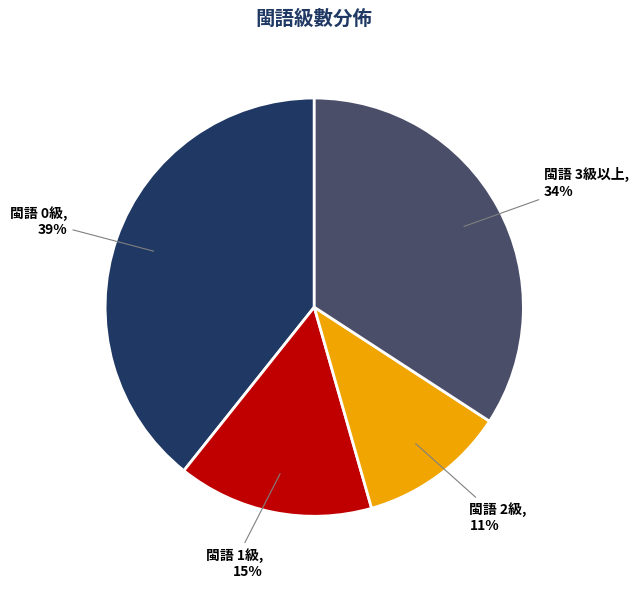

Combined, do 閩語 0級 and 閩語 1級 account for over 50%?

Yes